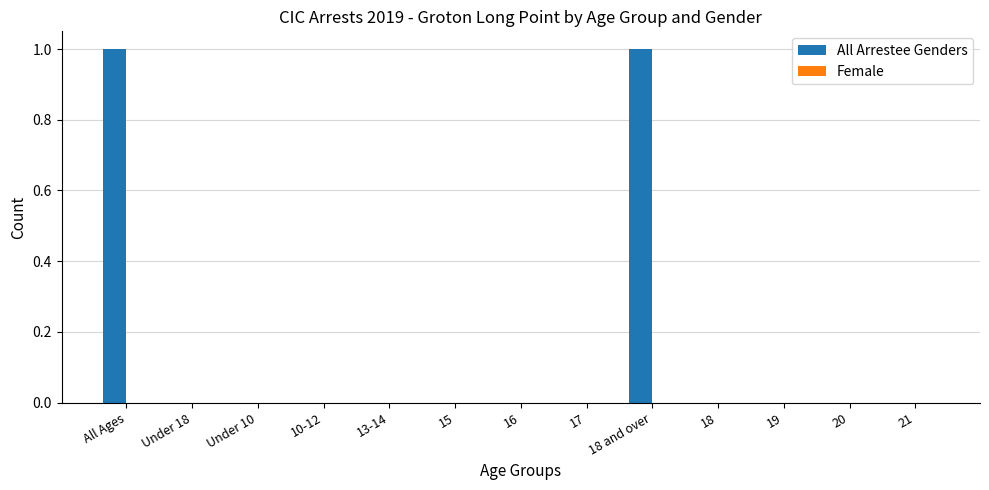

The chart shows a value of 0 at 10-12. True or false?

True